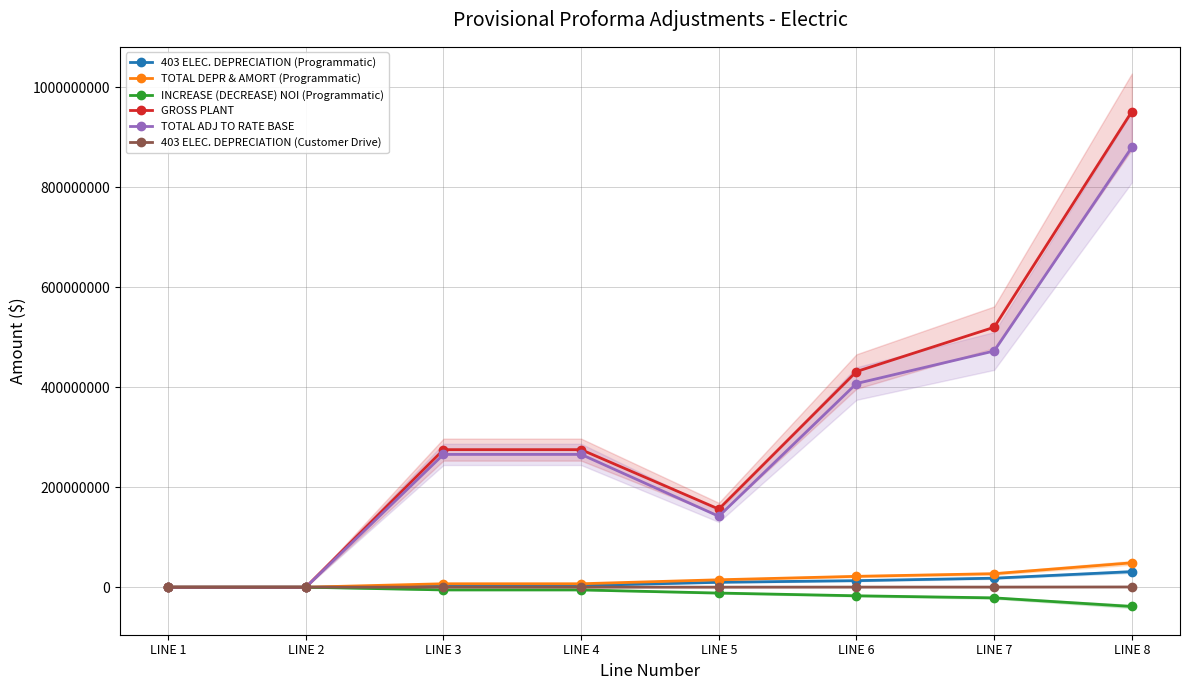

What are all the series names shown in the legend?

403 ELEC. DEPRECIATION (Programmatic), TOTAL DEPR & AMORT (Programmatic), INCREASE (DECREASE) NOI (Programmatic), GROSS PLANT, TOTAL ADJ TO RATE BASE, 403 ELEC. DEPRECIATION (Customer Drive)